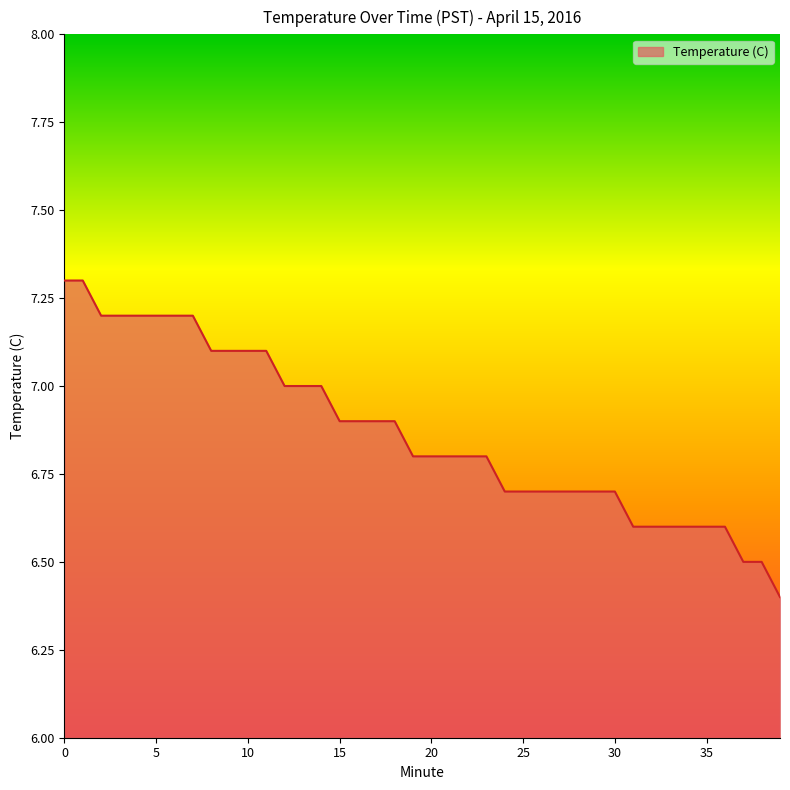

What is the difference between the maximum and minimum values?

0.9